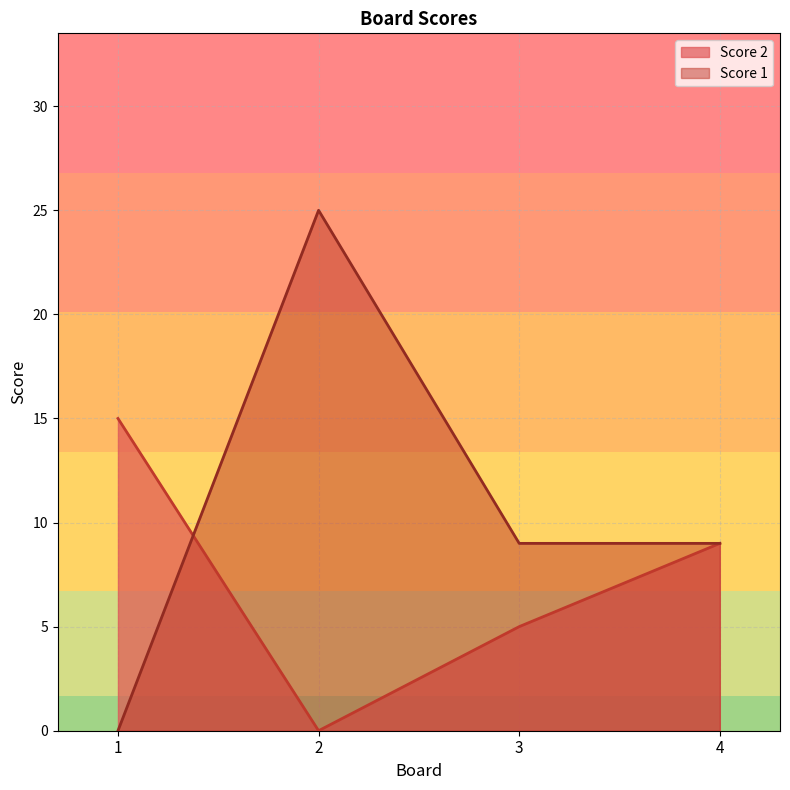

Which category has the lowest value in the Score 2 series?

2